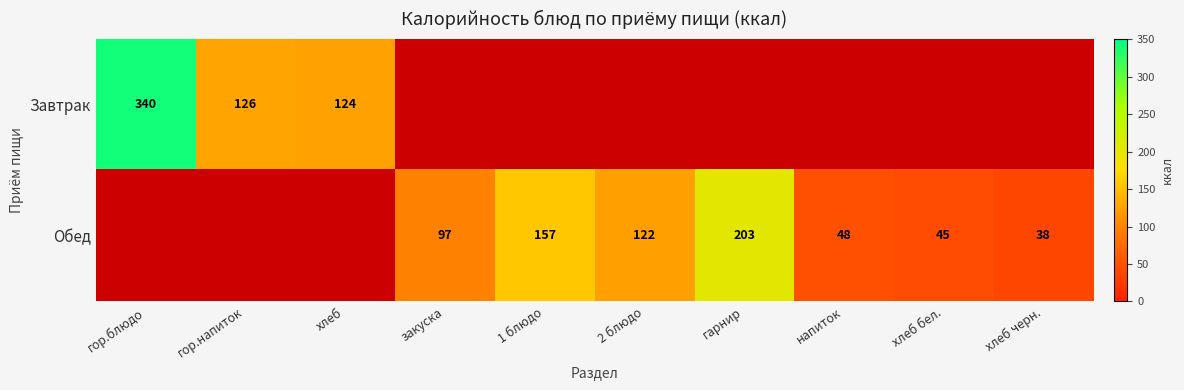

What is the difference between the Обед values at 1 блюдо and гарнир?

46